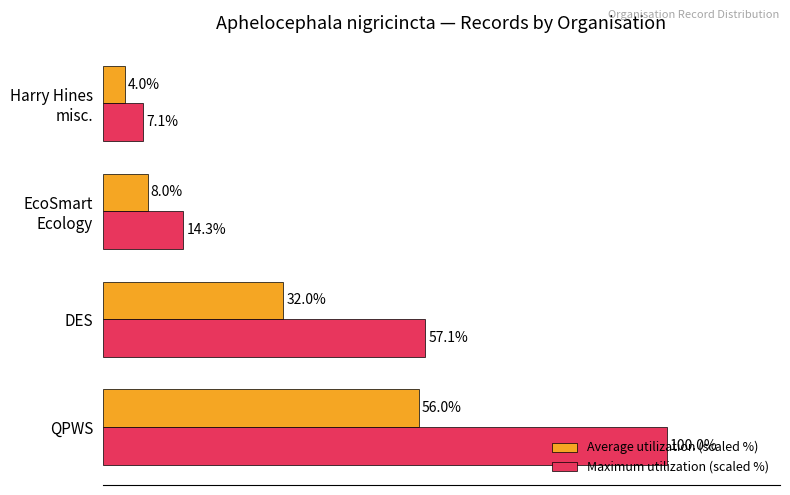

Which series has the largest total across all categories?

Maximum utilization (scaled %)